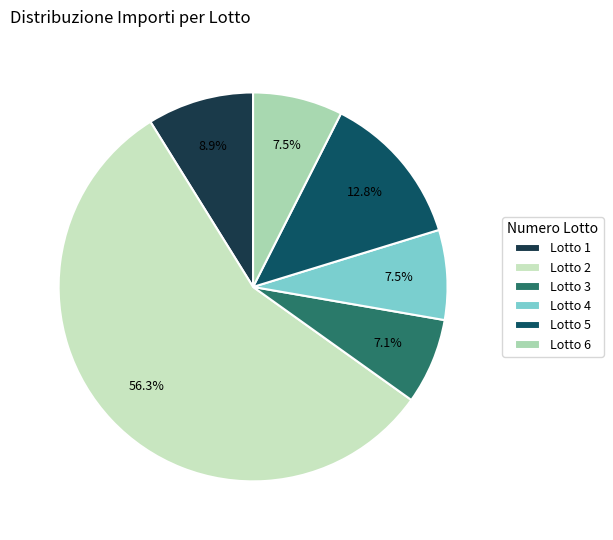

To the nearest percent, what is the combined percentage of Lotto 6 and Lotto 4?

15%